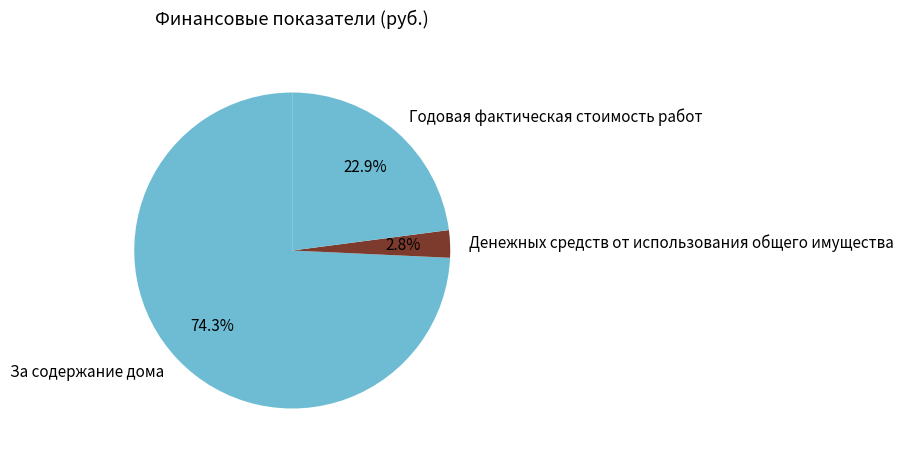

True or false: Годовая фактическая стоимость работ accounts for 33% of the total.

False